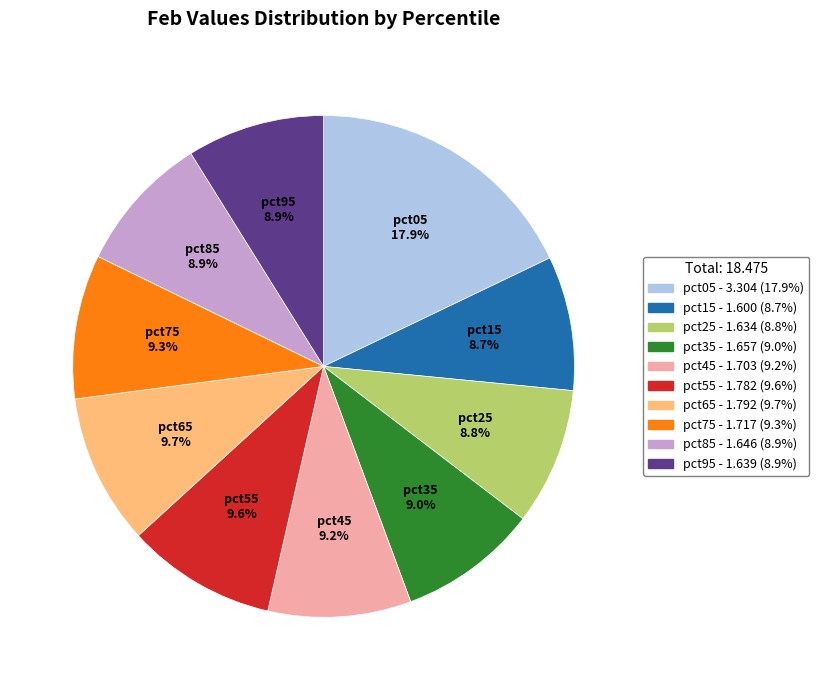

To the nearest percent, what portion does pct05 represent?

18%